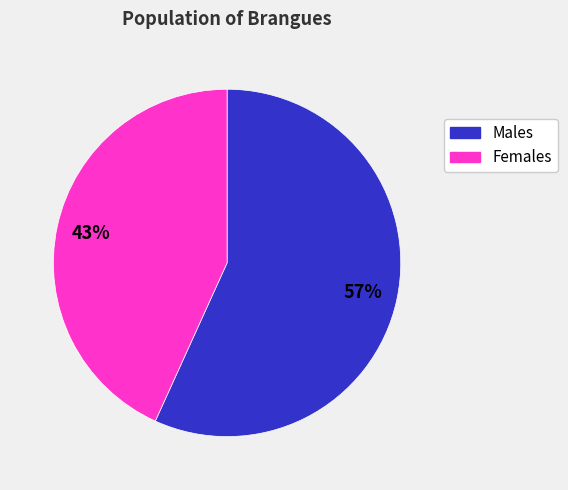

How many slices are in this pie chart?

2